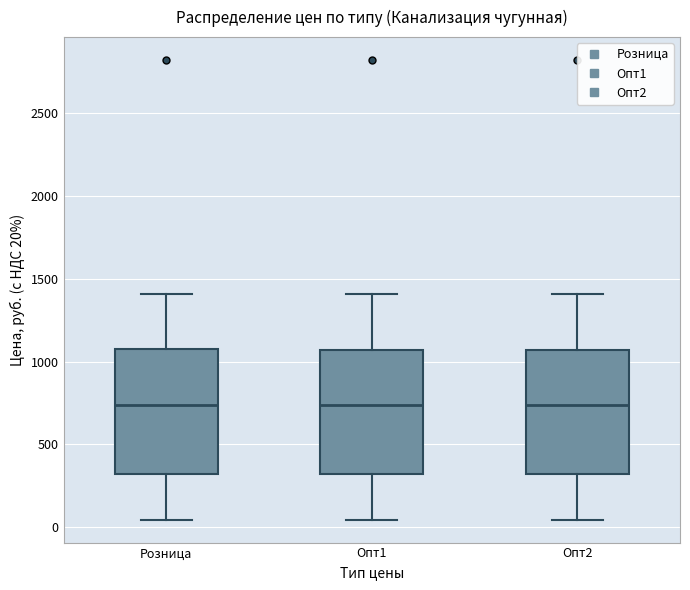

Where is the upper edge of the box for Опт2 on the y-axis? The values are not printed on the chart, so give them approximately, as read against the axis.

1050